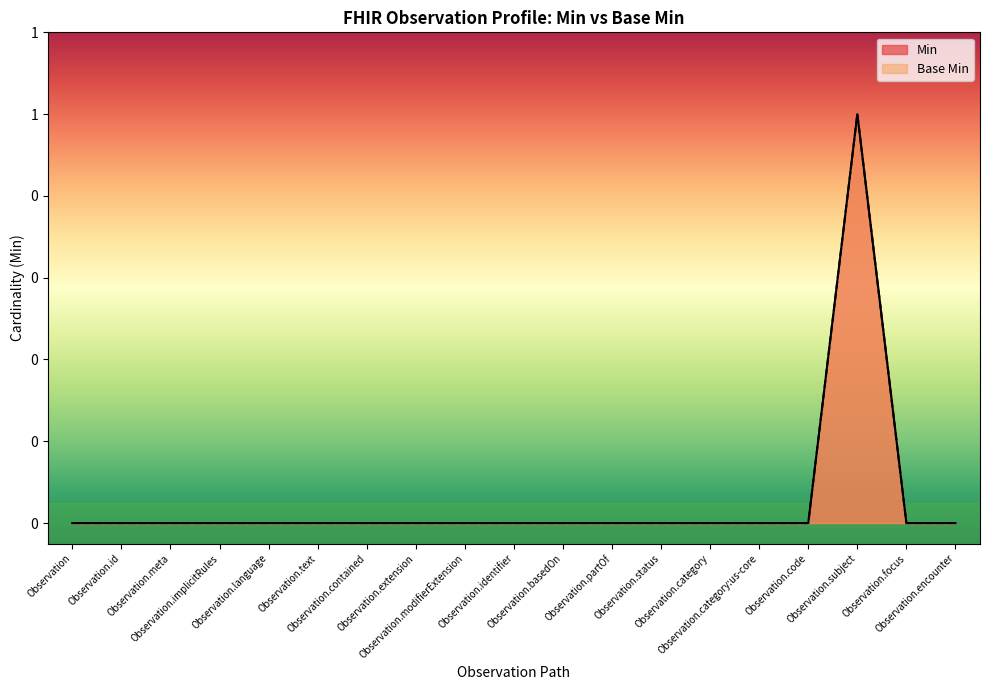

Reading left to right, extract all data points from this chart.

Min: Observation=0	Observation.id=0	Observation.meta=0	Observation.implicitRules=0	Observation.language=0	Observation.text=0	Observation.contained=0	Observation.extension=0	Observation.modifierExtension=0	Observation.identifier=0	Observation.basedOn=0	Observation.partOf=0	Observation.status=0	Observation.category=0	Observation.category:us-core=0	Observation.code=0	Observation.subject=1	Observation.focus=0	Observation.encounter=0
Base Min: Observation=0	Observation.id=0	Observation.meta=0	Observation.implicitRules=0	Observation.language=0	Observation.text=0	Observation.contained=0	Observation.extension=0	Observation.modifierExtension=0	Observation.identifier=0	Observation.basedOn=0	Observation.partOf=0	Observation.status=0	Observation.category=0	Observation.category:us-core=0	Observation.code=0	Observation.subject=1	Observation.focus=0	Observation.encounter=0